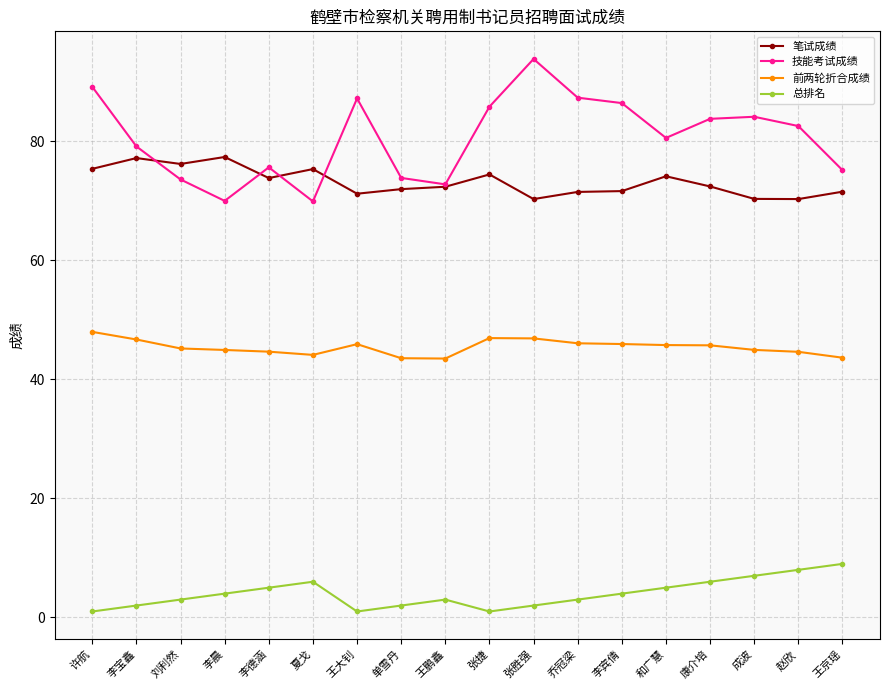

True or false: 技能考试成绩 has more than 0 interior local peaks.

True